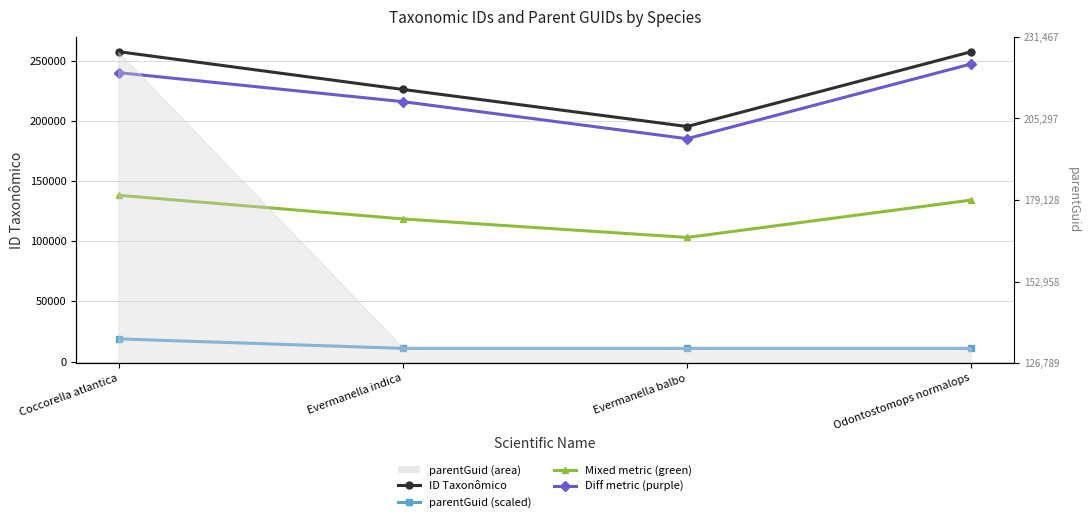

Which series has the largest range (max minus min)?

ID Taxonômico